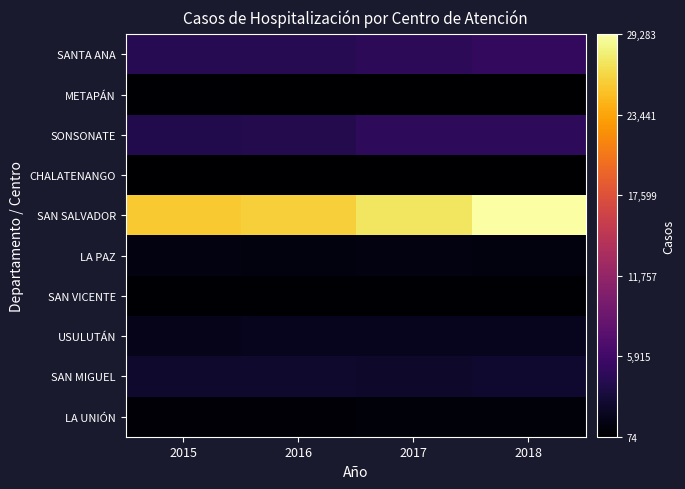

What is the minimum value shown in the chart?

74